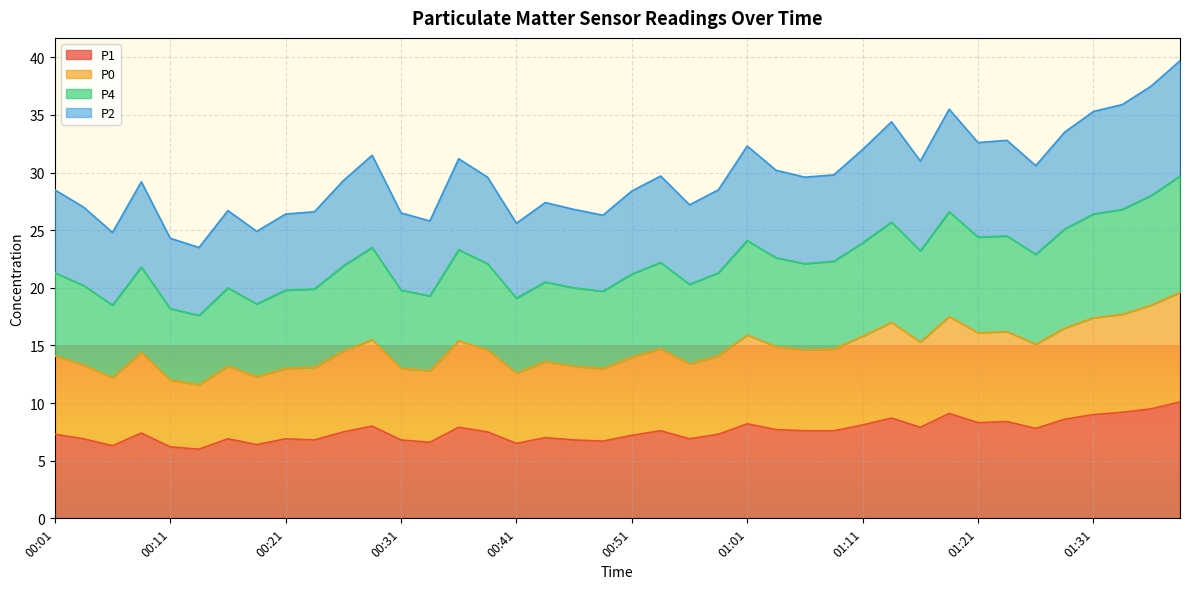

What is the maximum value for P1?

10.1